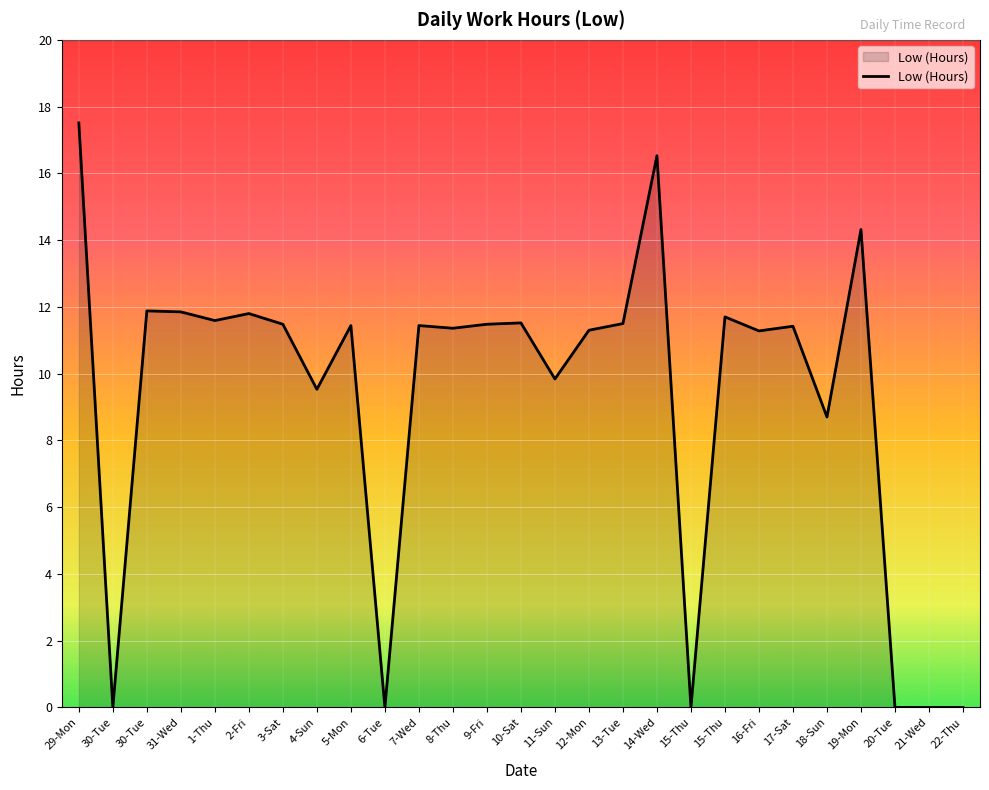

Rank the categories by value from highest to lowest.

29-Mon, 14-Wed, 19-Mon, 30-Tue, 31-Wed, 2-Fri, 15-Thu, 1-Thu, 10-Sat, 13-Tue, 3-Sat, 9-Fri, 5-Mon, 7-Wed, 17-Sat, 8-Thu, 12-Mon, 16-Fri, 11-Sun, 4-Sun, 18-Sun, 30-Tue, 6-Tue, 15-Thu, 20-Tue, 21-Wed, 22-Thu